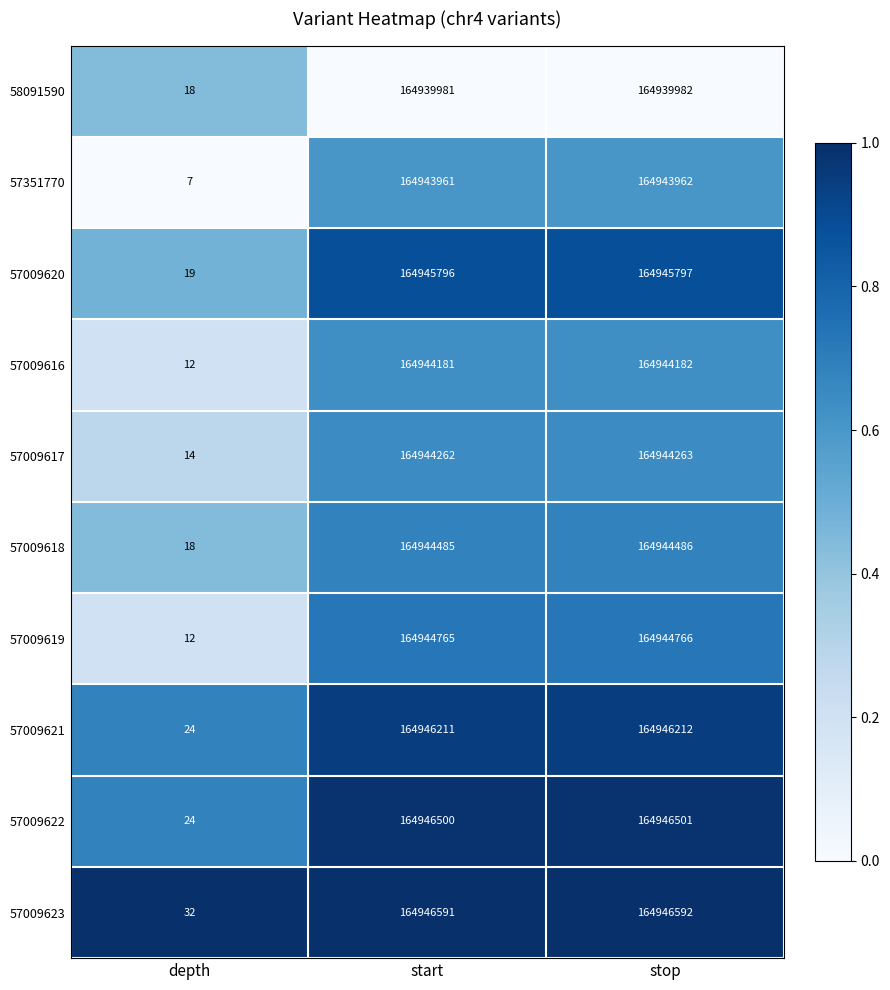

Which series has the largest range (max minus min)?

57009623